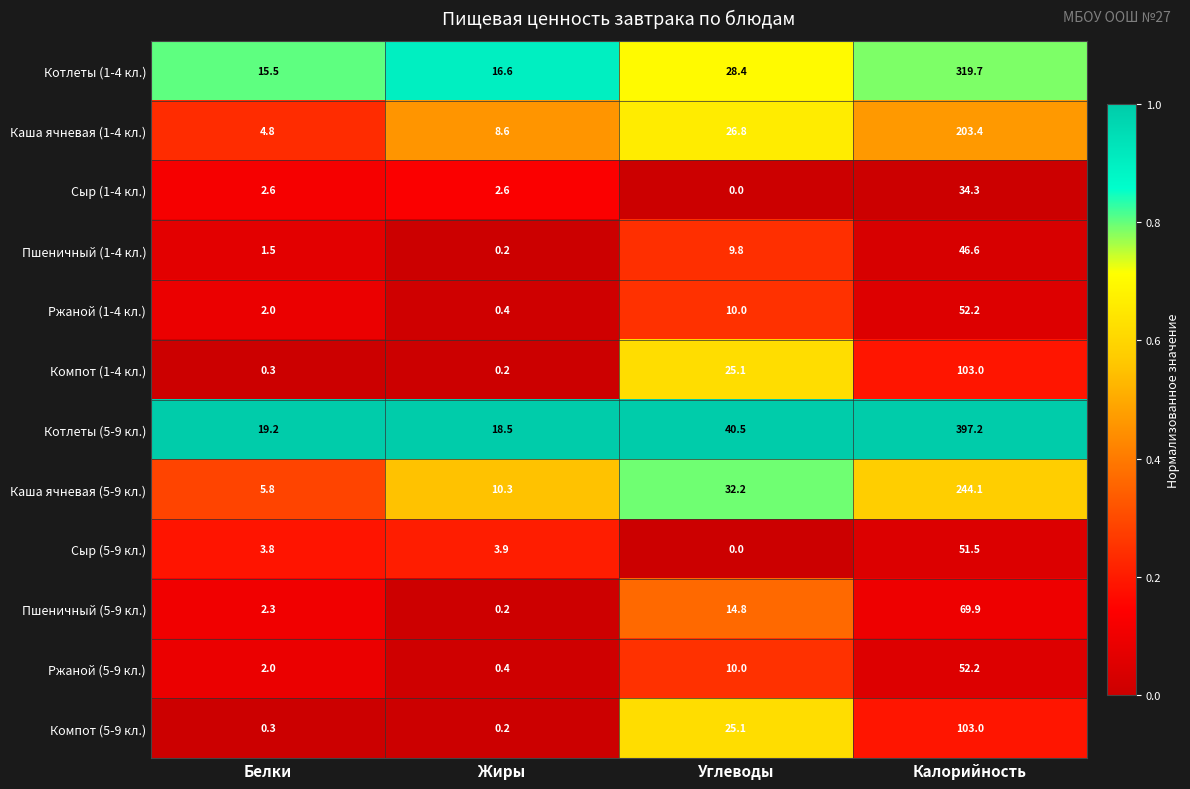

At how many categories does at least one series exceed 0?

4